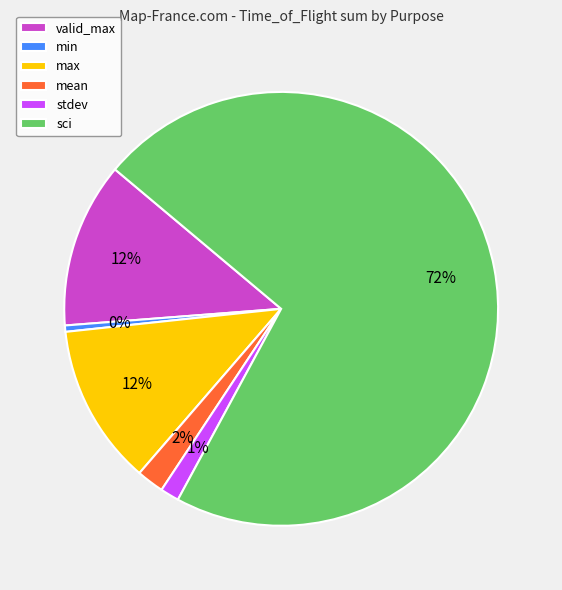

Which slice is the smallest?

min